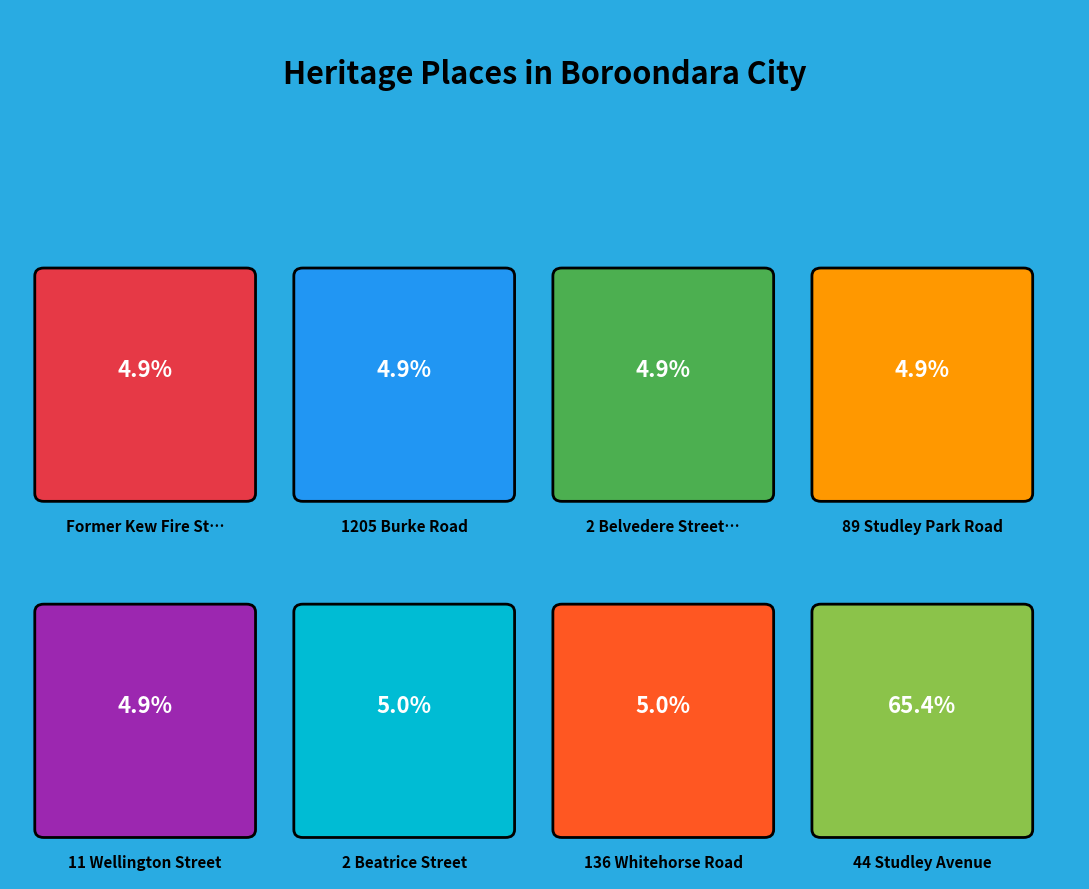

What is the smallest slice in the pie chart?

Former Kew Fire Station